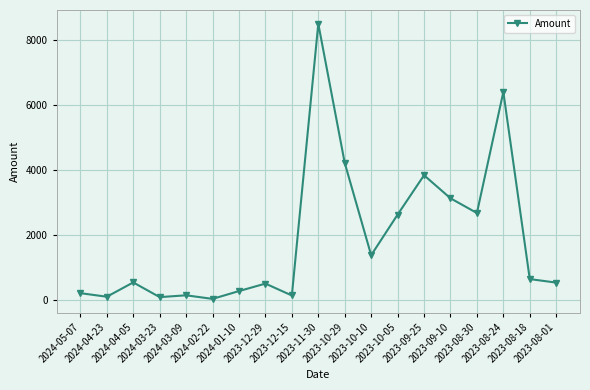

What is the label of the 1st point from the right?

2023-08-01